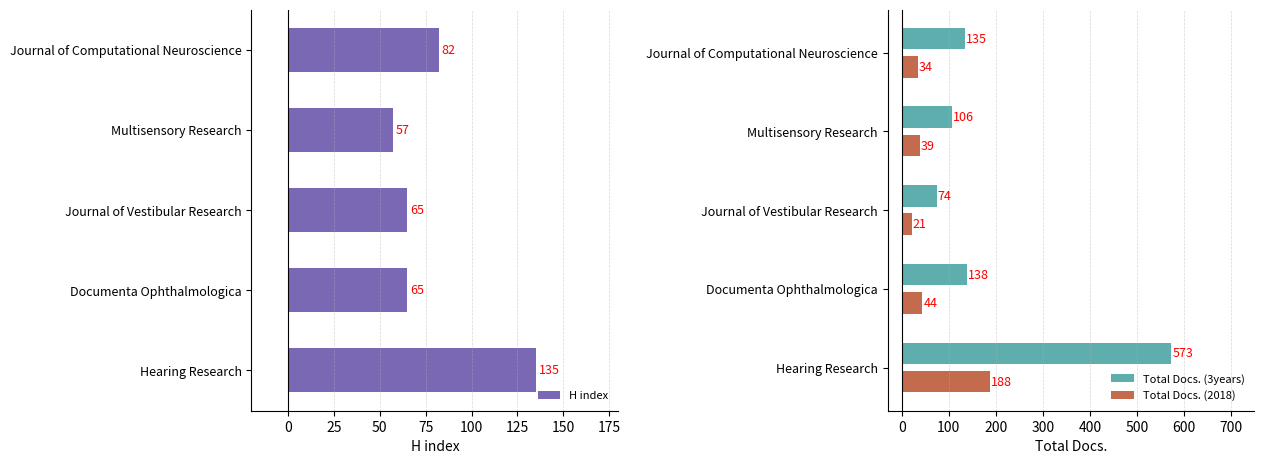

At which label does Total Docs. (3years) reach its minimum?

Journal of Vestibular Research